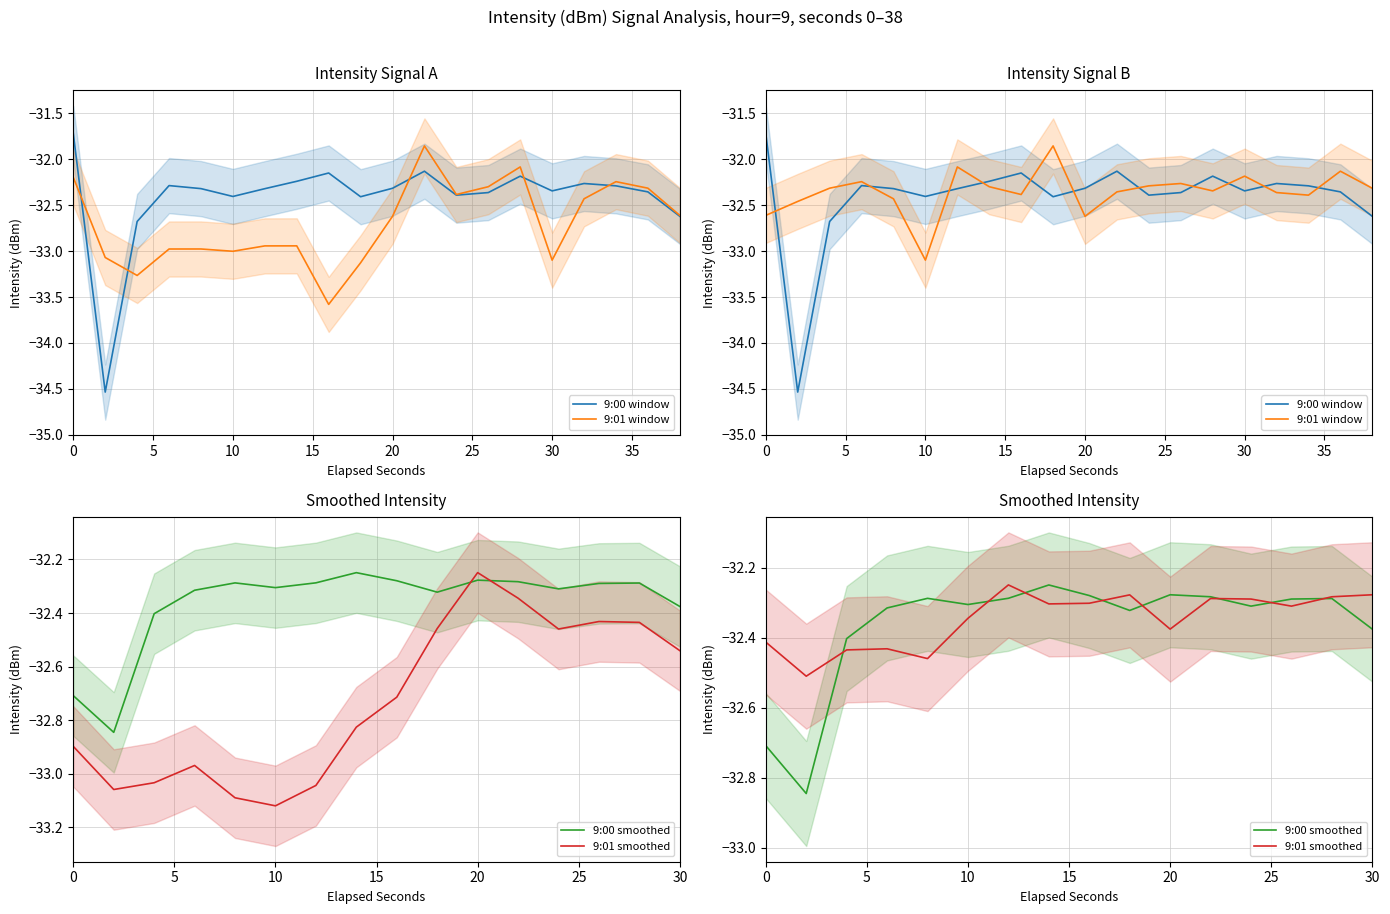

Reading right to left, extract all data points from this chart.

9:00: -32.6	-32.4	-32.3	-32.3	-32.3	-32.2	-32.4	-32.4	-32.1	-32.3	-32.4	-32.2	-32.2	-32.3	-32.4	-32.3	-32.3	-32.7	-34.5	-31.7
9:01: -32.6	-32.3	-32.2	-32.4	-33.1	-32.1	-32.3	-32.4	-31.9	-32.6	-33.1	-33.6	-32.9	-32.9	-33.0	-33.0	-33.0	-33.3	-33.1	-32.2
9:00 (raw): -32.6	-32.4	-32.3	-32.3	-32.3	-32.2	-32.4	-32.4	-32.1	-32.3	-32.4	-32.2	-32.2	-32.3	-32.4	-32.3	-32.3	-32.7	-34.5	-31.7
9:01 (raw): -32.3	-32.1	-32.4	-32.4	-32.2	-32.3	-32.3	-32.3	-32.4	-32.6	-31.9	-32.4	-32.3	-32.1	-33.1	-32.4	-32.2	-32.3	-32.5	-32.6